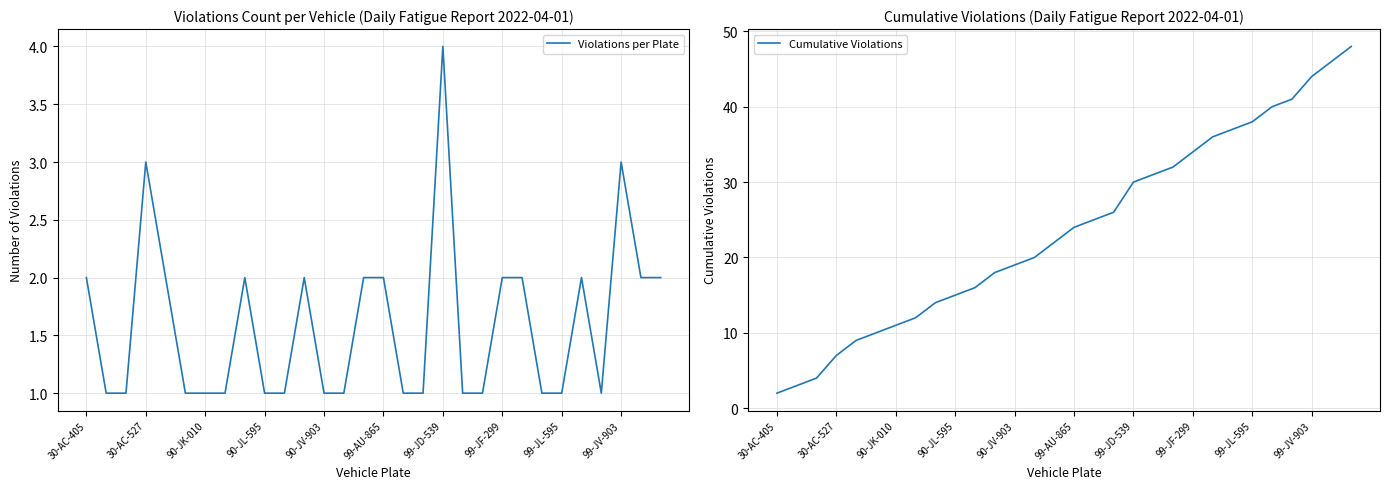

True or false: Cumulative Violations has more than 1 interior local peaks.

False